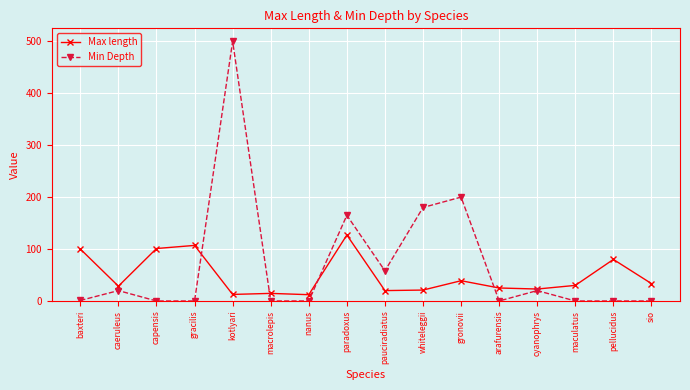

Where is the first local minimum for Max length?

caeruleus